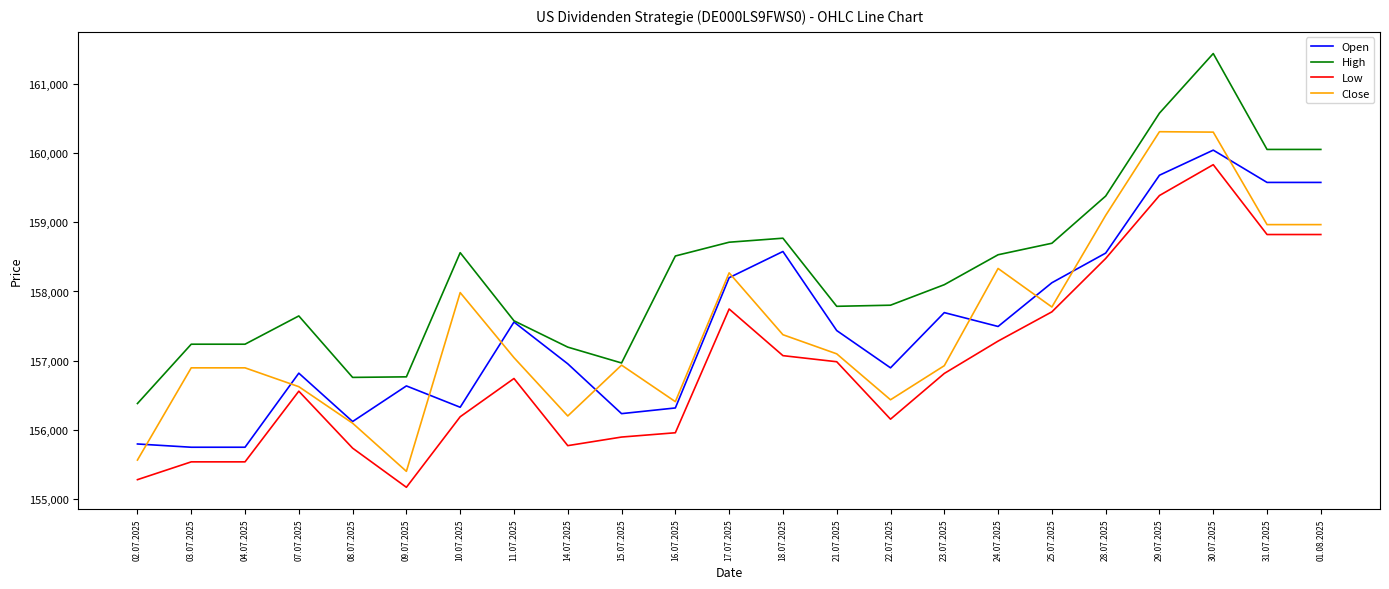

Is it true that Low equals 232415 at 22.07.2025?

False